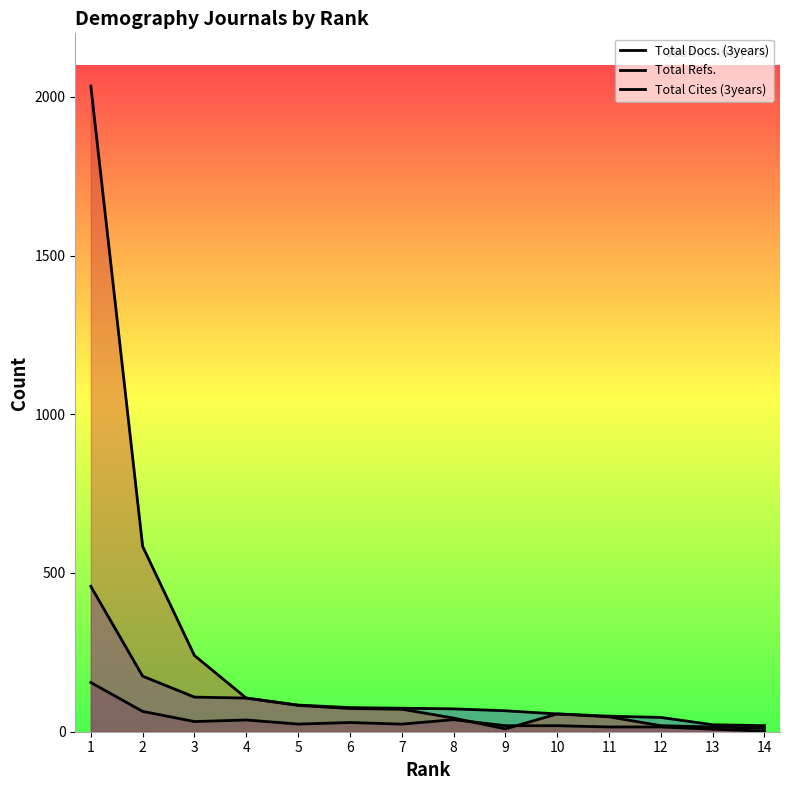

What is the difference between the highest and lowest values at 2?

520